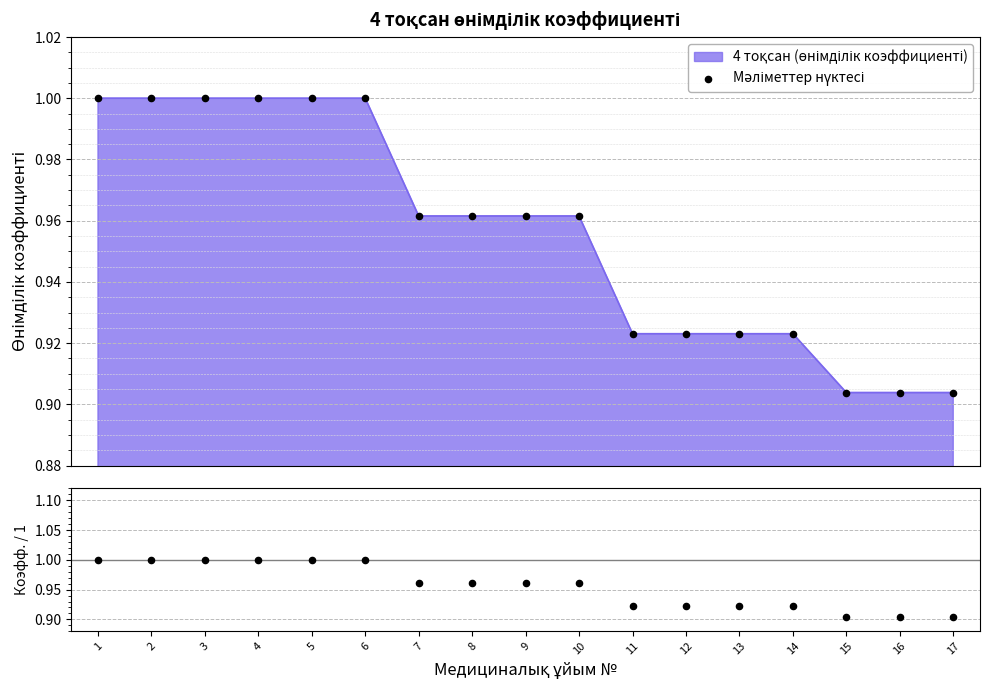

Which series has the largest total across all categories?

Мәліметтер нүктесі